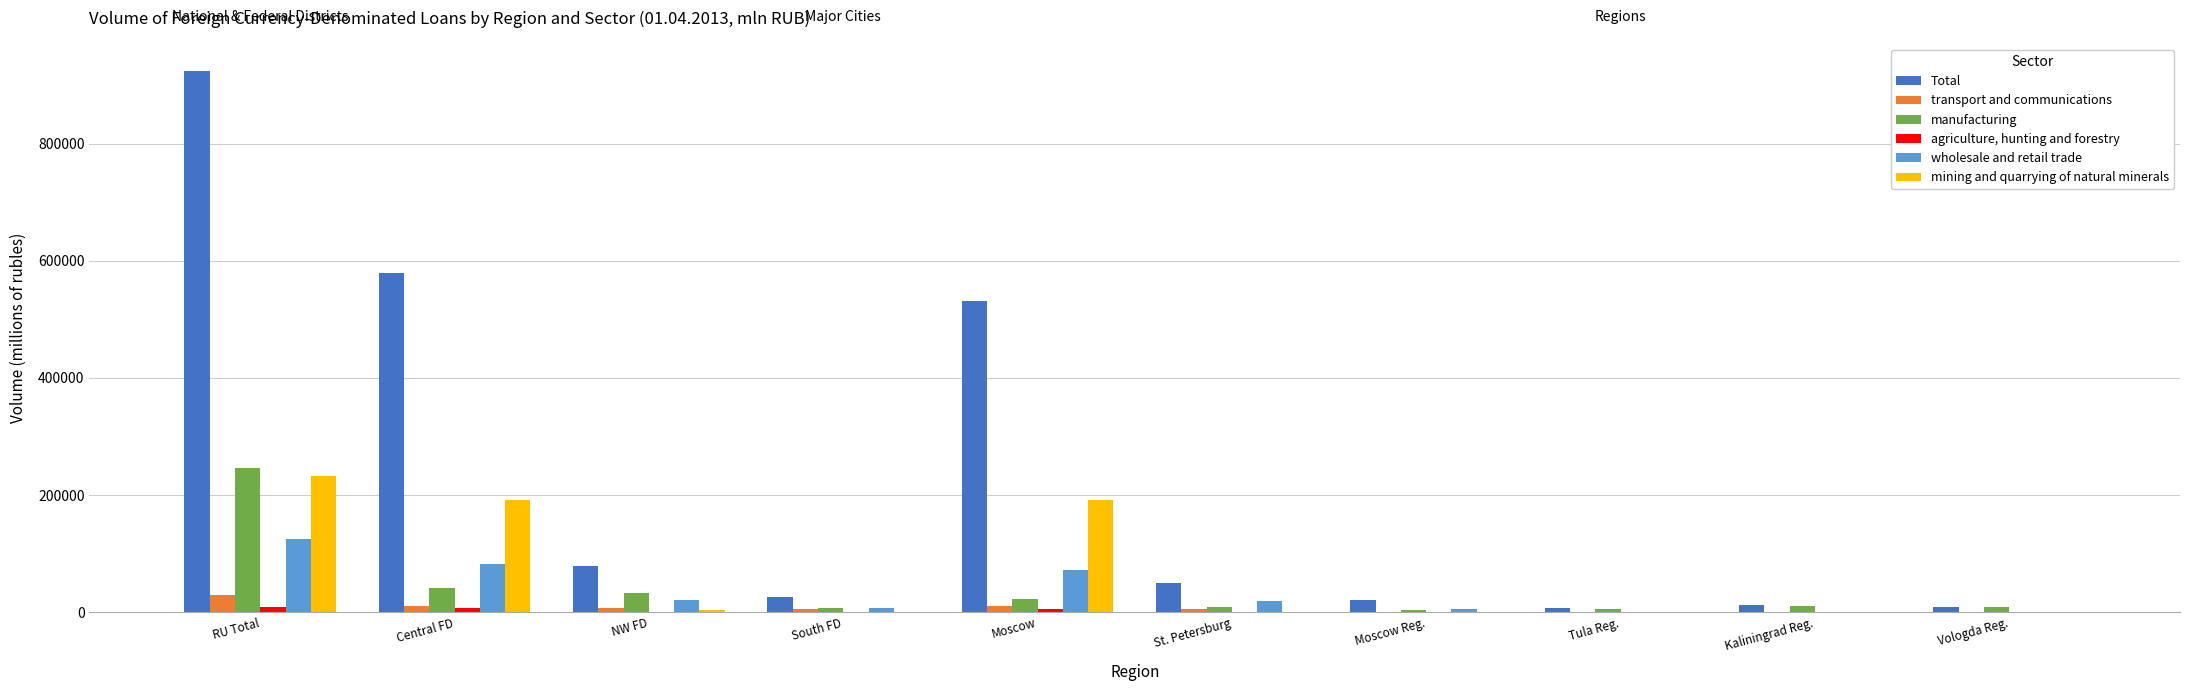

Where is Total nearest to the value 466163?

Moscow